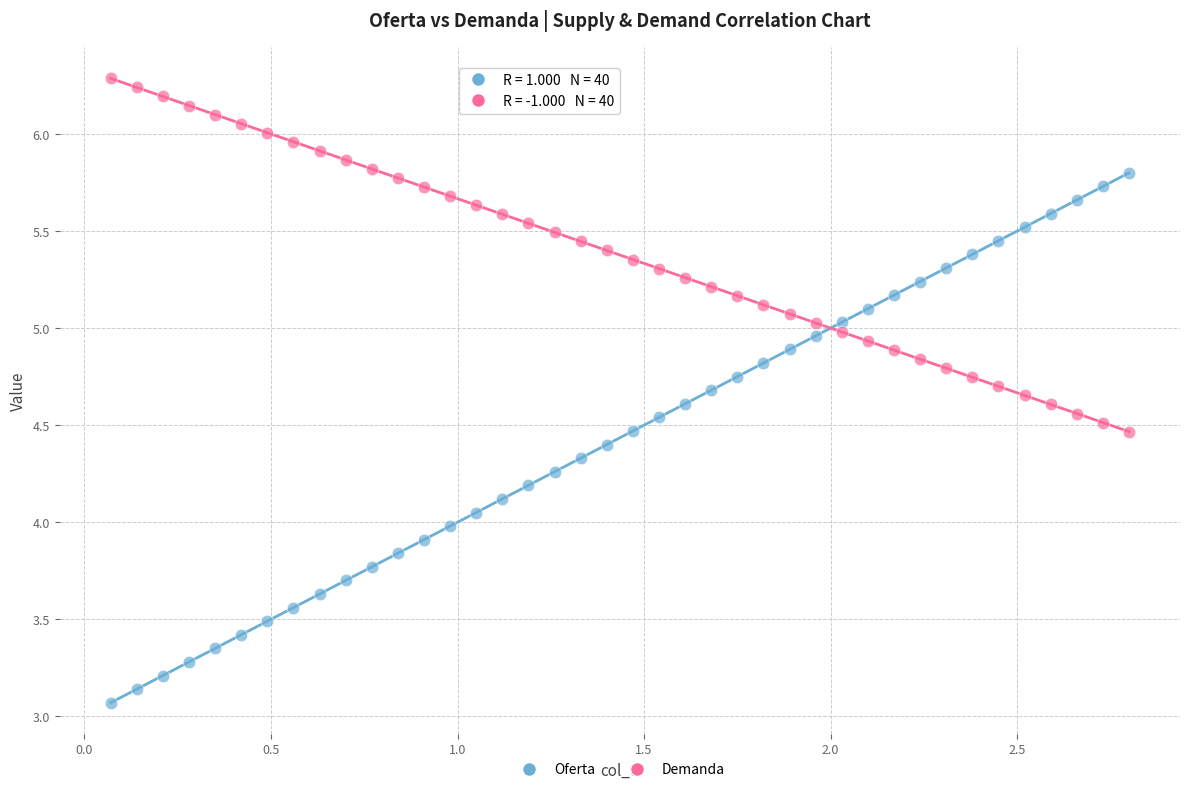

What is the X range (max minus min) for the scatter plot?

2.7